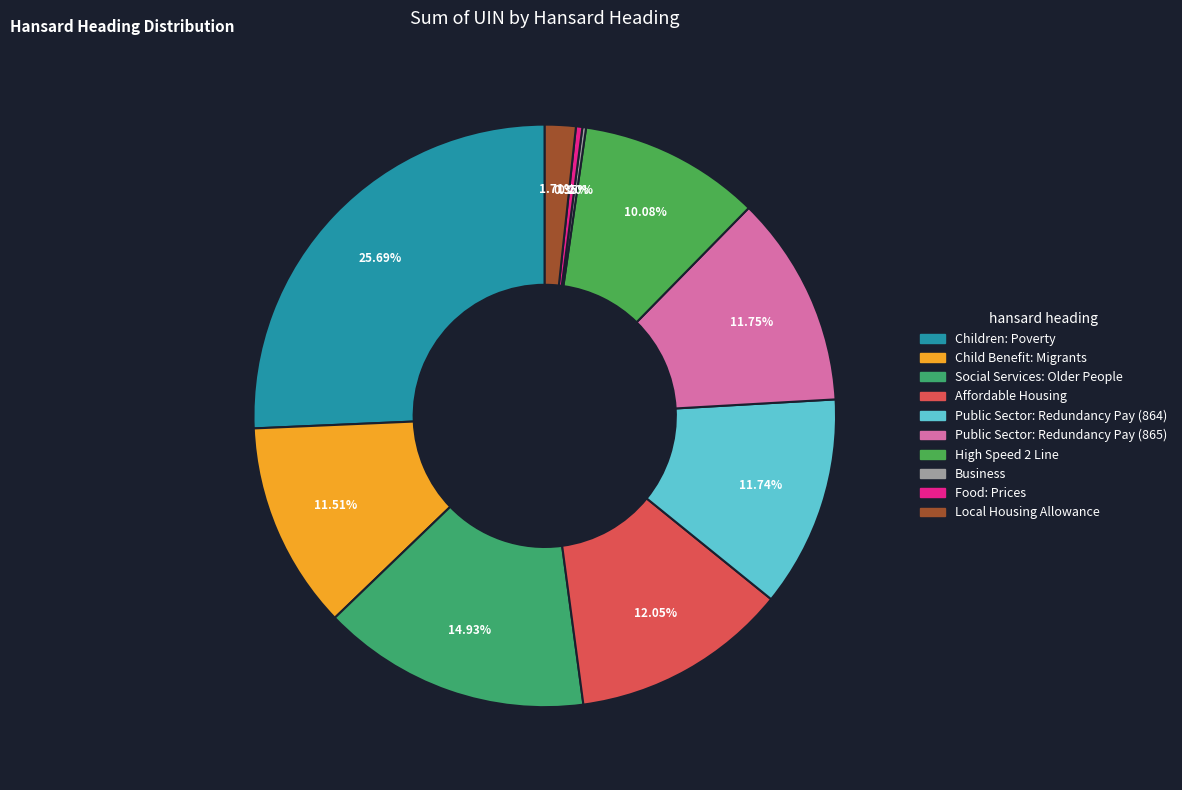

To the nearest percent, what is the combined percentage of Business and Children: Poverty?

26%